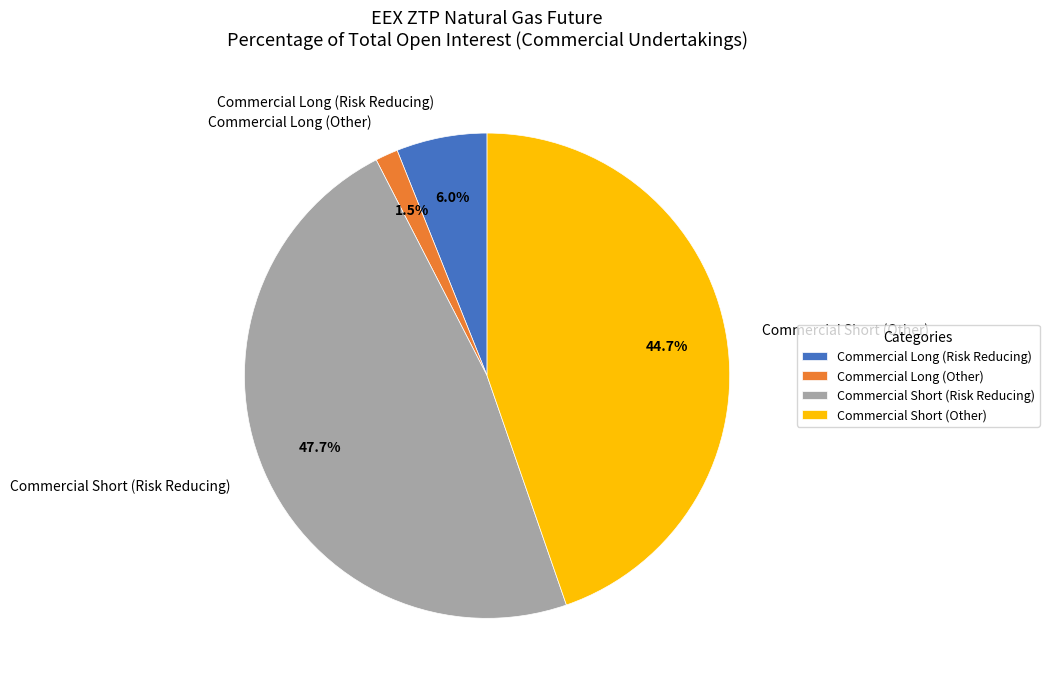

The Commercial Short (Risk Reducing) slice represents 36% of the pie. True or false?

False